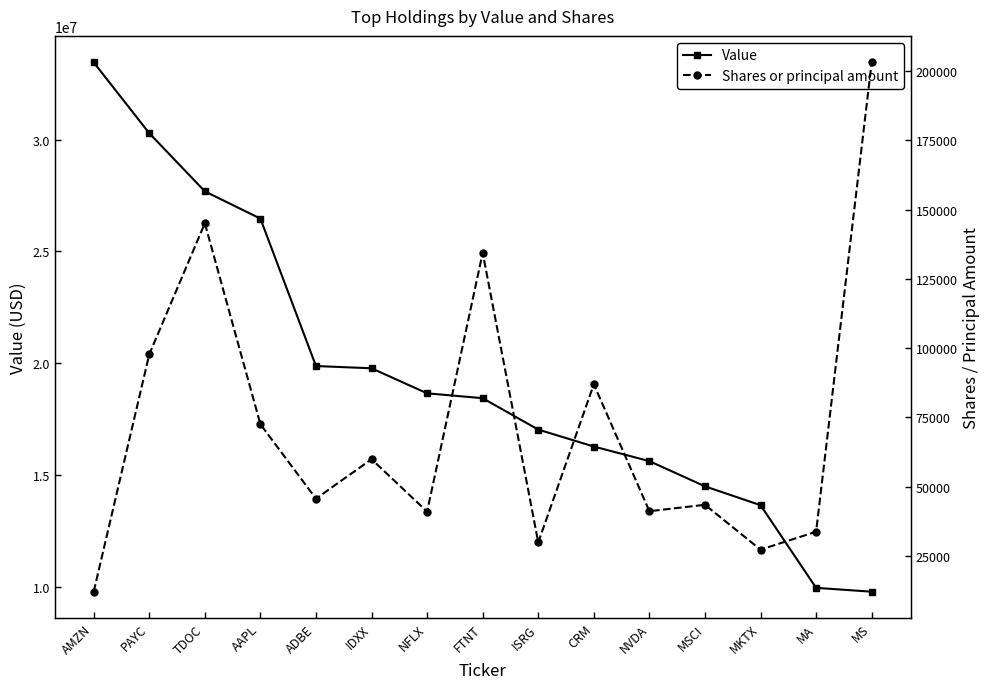

What is the sum of all Value values?

291641000